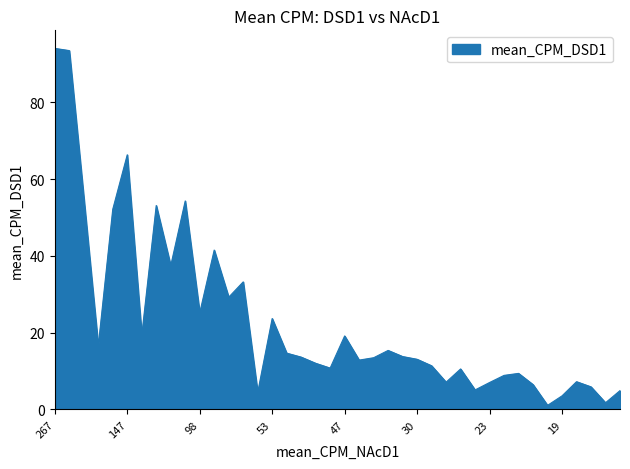

What is the minimum value shown in the chart?

1.1